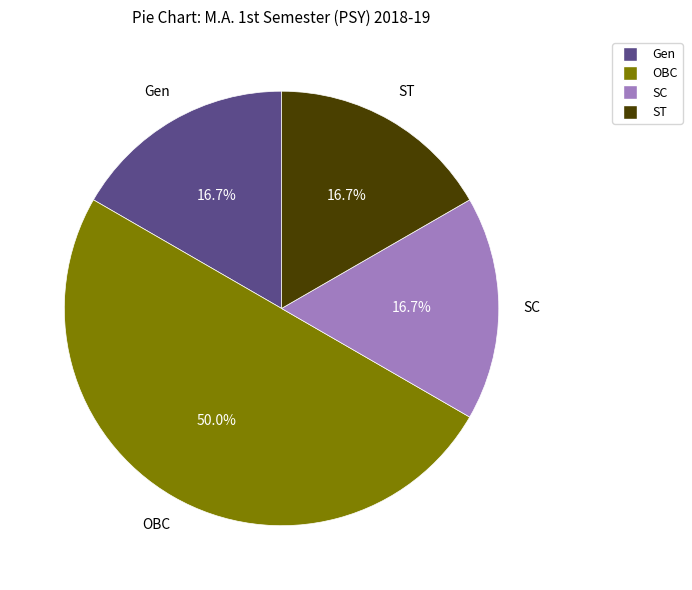

To the nearest percent, what is the difference between the largest and smallest slice percentages?

33%